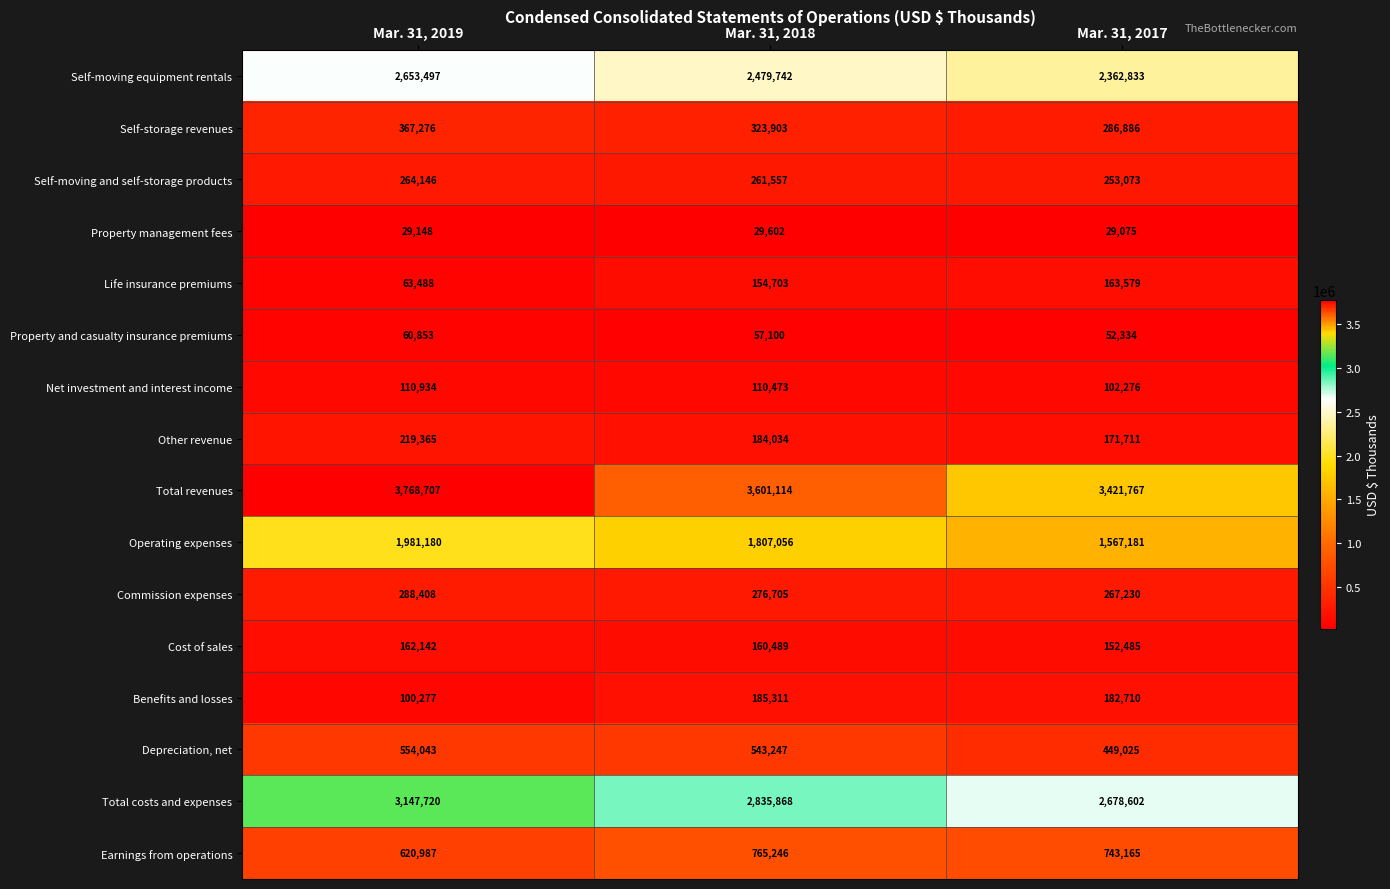

Where is Self-storage revenues nearest to the value 327081?

Mar. 31, 2018